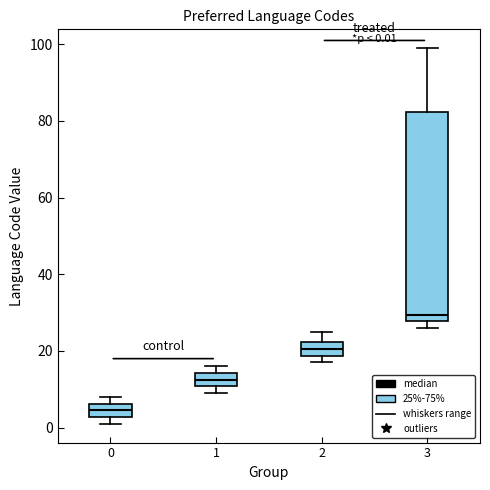

Which box's median line is the lowest?

0